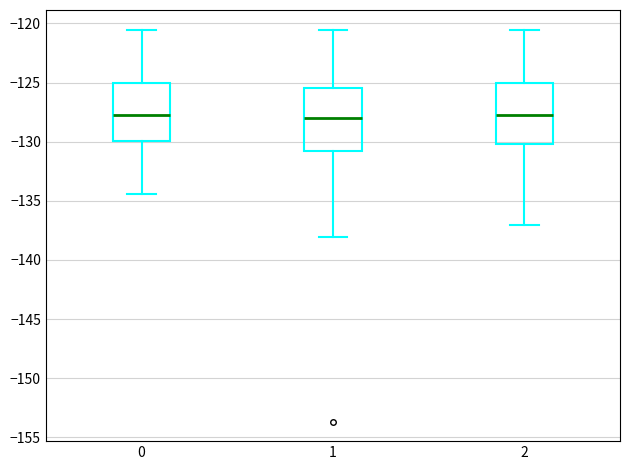

Reading left to right, transcribe this box plot: for each box, give where its median line is, the range the box spans, and where its two whiskers end, as read against the y-axis. The values are not printed on the chart, so give them approximately, as read against the axis.

0: median -128.0, box -130.0 to -125.0, whiskers -134.5 to -120.5
1: median -128.0, box -130.5 to -125.5, whiskers -138.0 to -120.5
2: median -128.0, box -130.0 to -125.0, whiskers -137.0 to -120.5